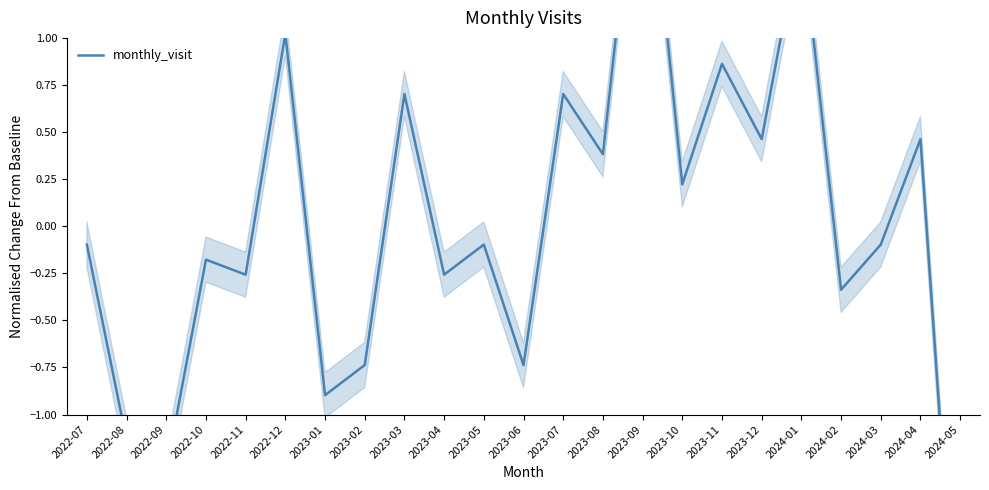

At which category does the data reach its first local peak?

2022-10